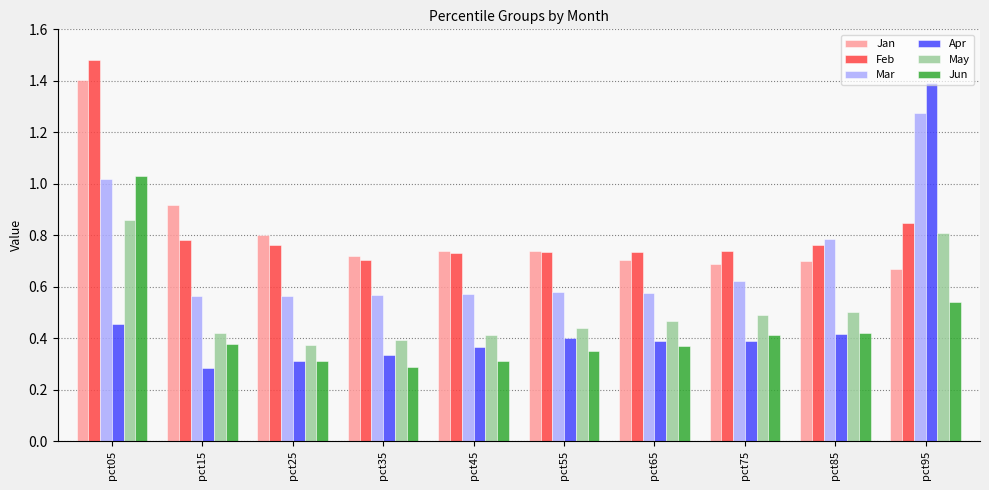

Where is Apr nearest to the value 0?

pct15